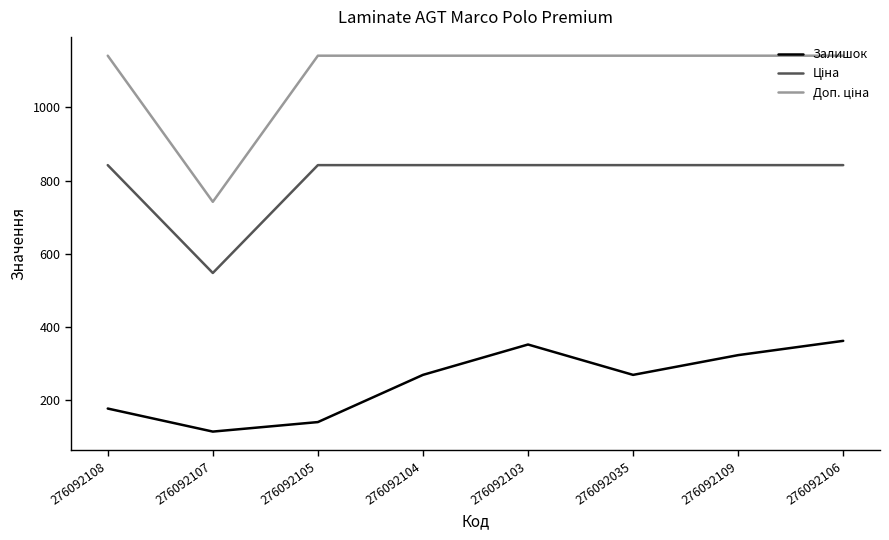

What is the difference between the maximum and minimum values in the Залишок series?

248.0